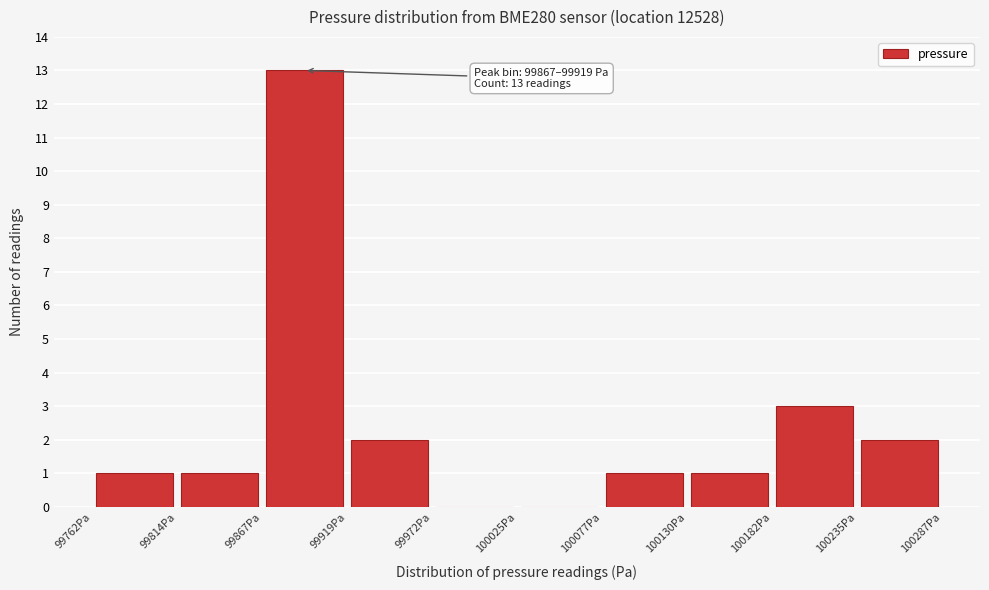

Which range on the x-axis has the tallest bar?

99870 to 99920